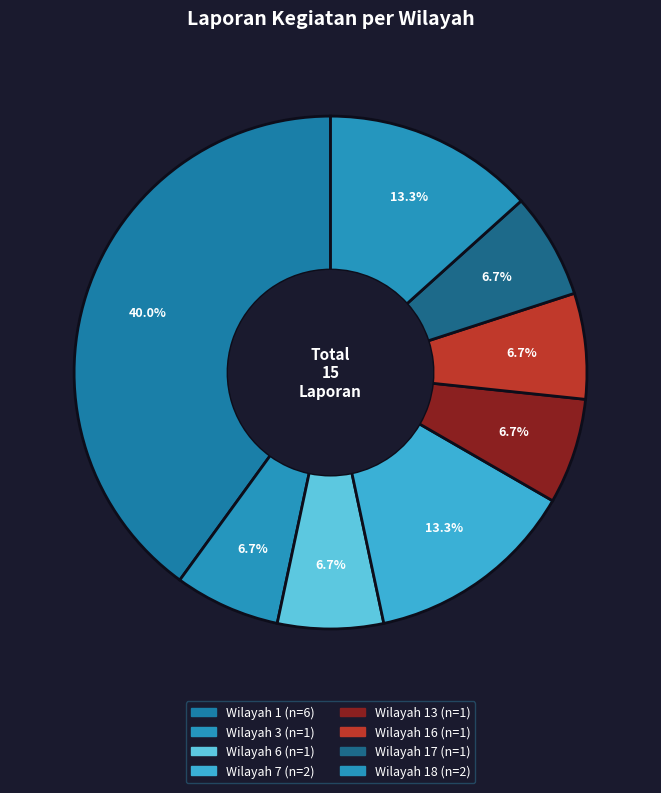

How many slices are in this pie chart?

8